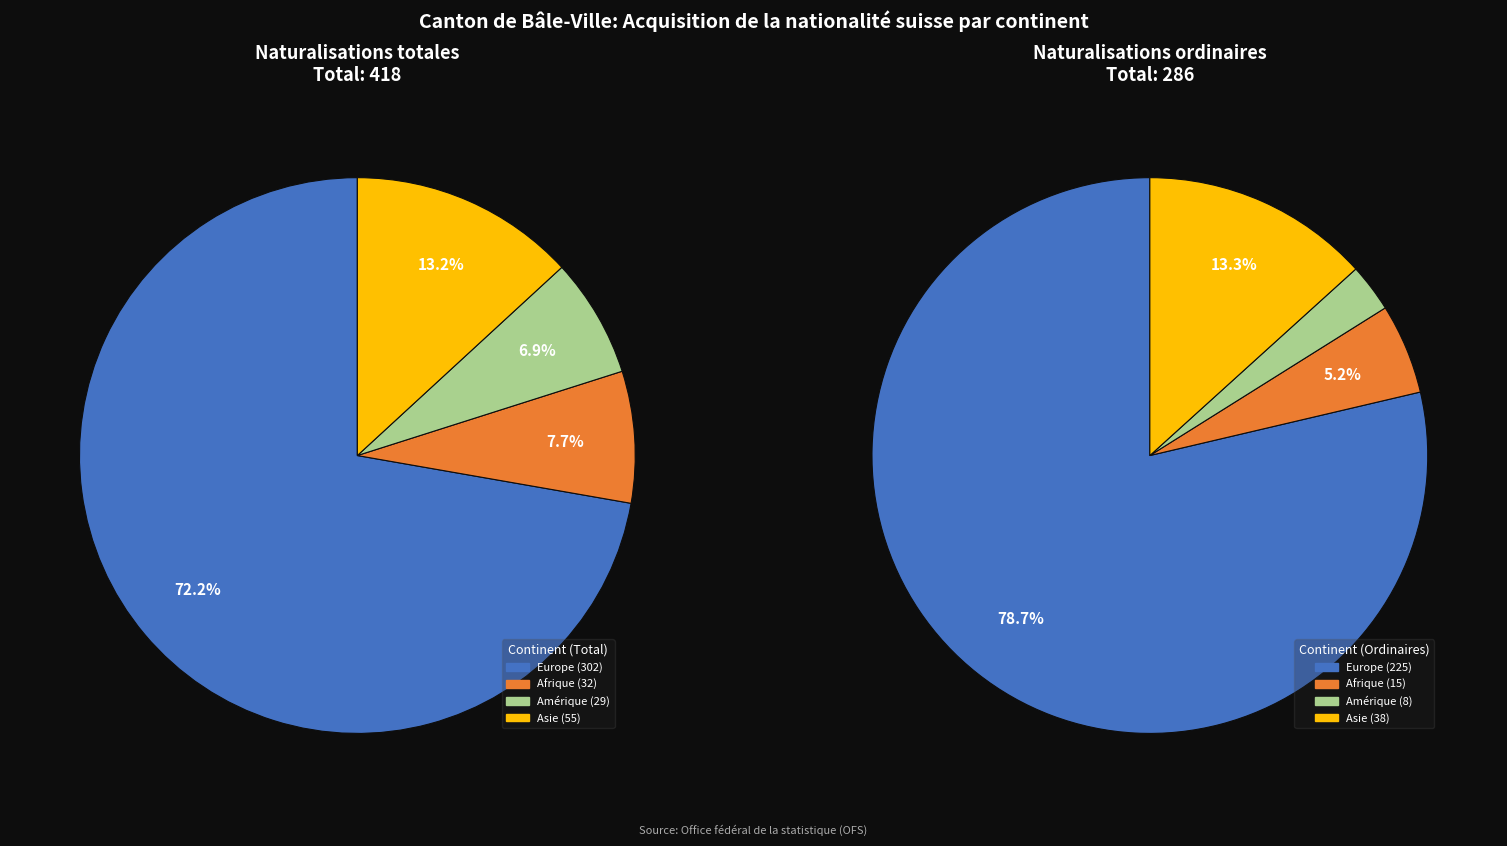

How many segments does this pie chart have?

4